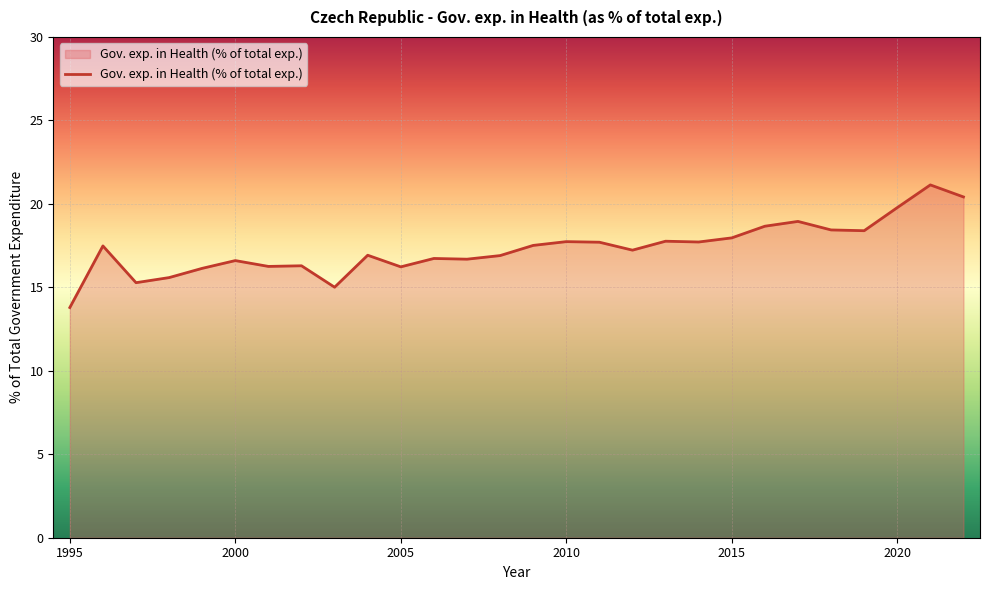

What is the greatest value displayed?

21.1